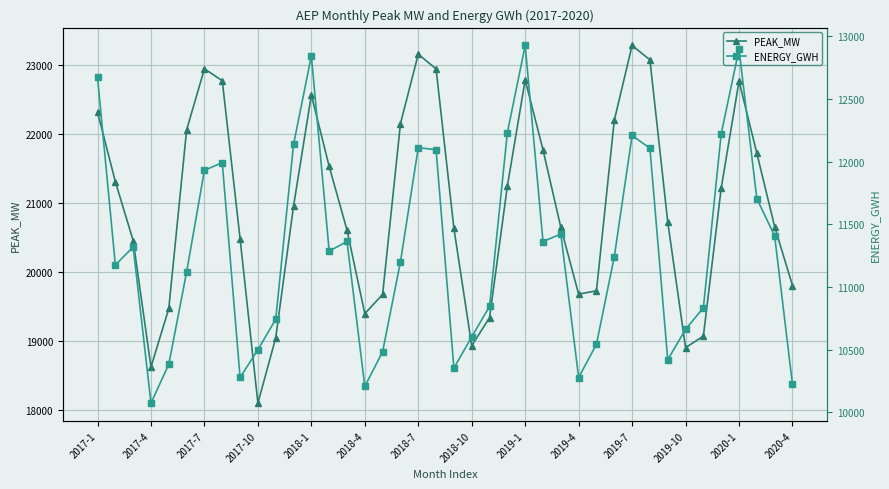

List the series in order of their peak value, lowest first.

ENERGY_GWH, PEAK_MW